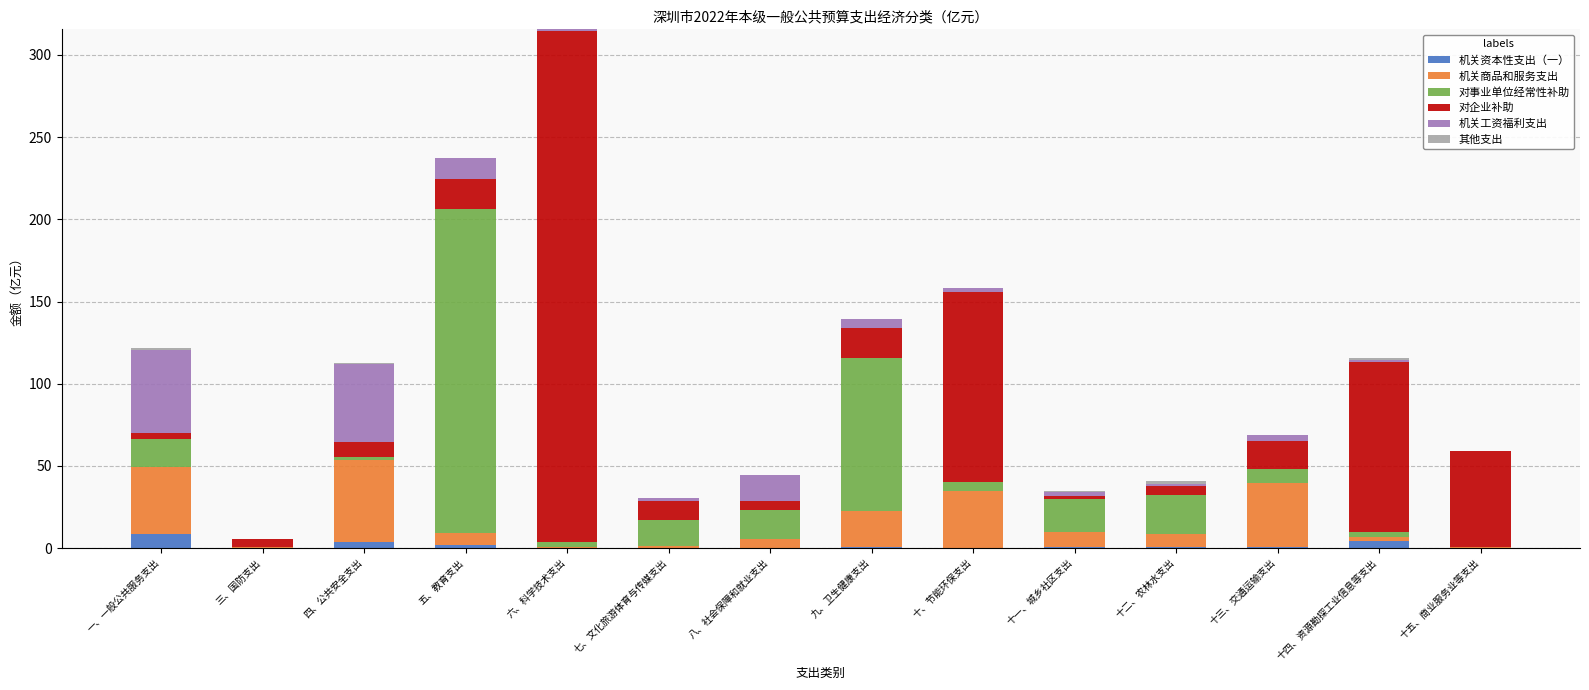

At which category is the sum across all series the highest?

六、科学技术支出